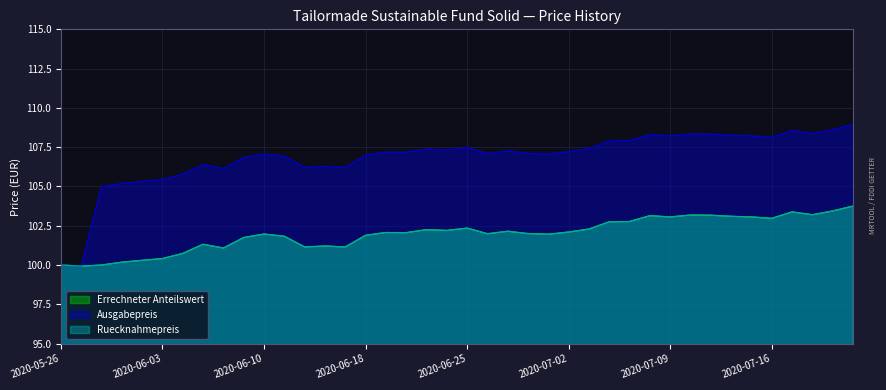

Where is the first local maximum for Ruecknahmepreis?

2020-06-05